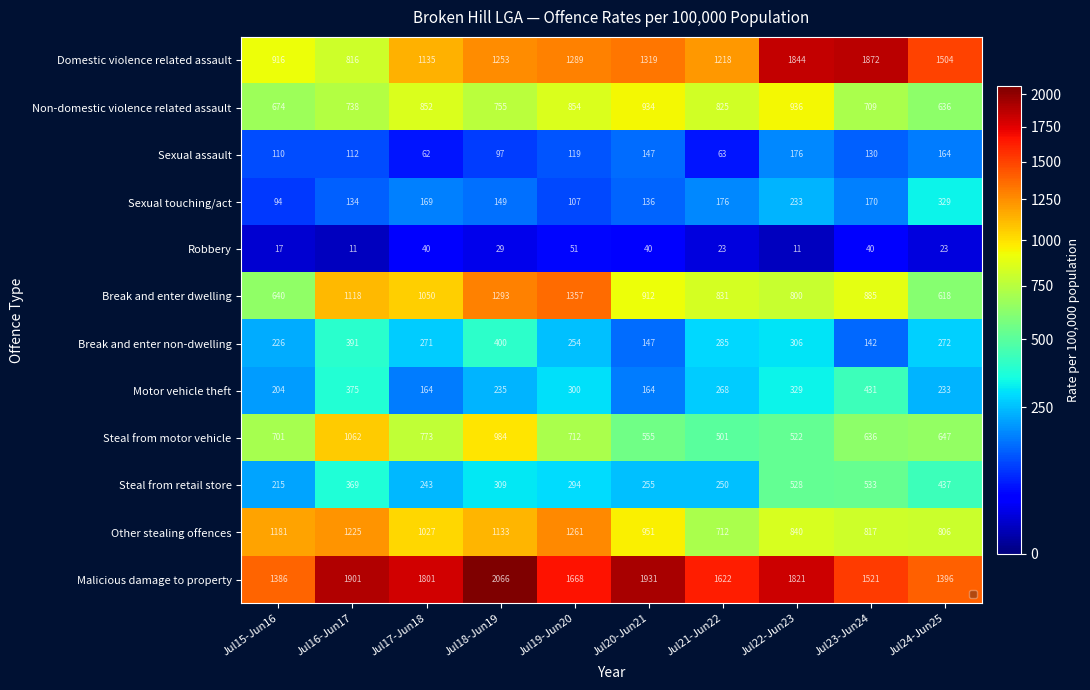

Is it true that Malicious damage to property equals 823 at Jul19-Jun20?

False